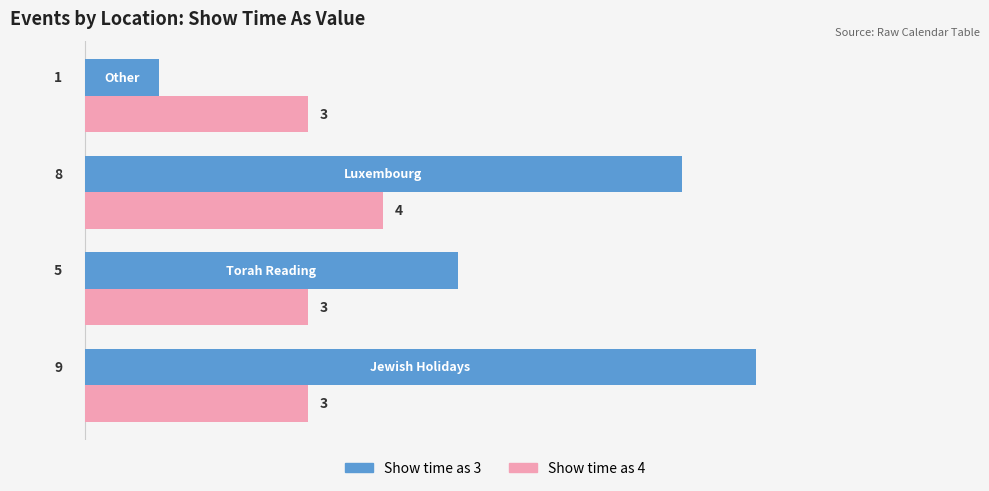

What is the maximum value shown in the chart?

9